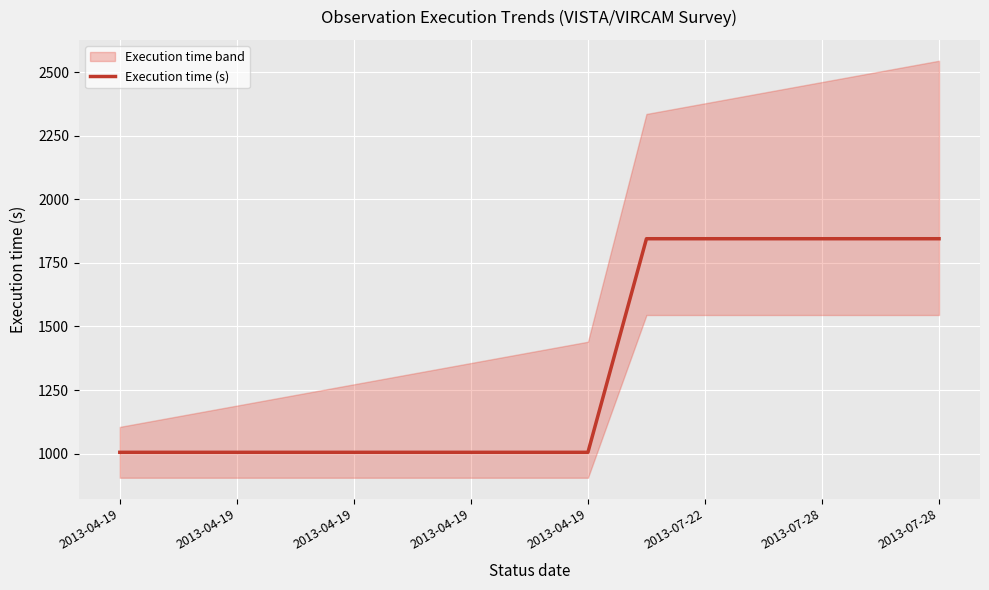

What is the difference between the maximum and second lowest values?

840